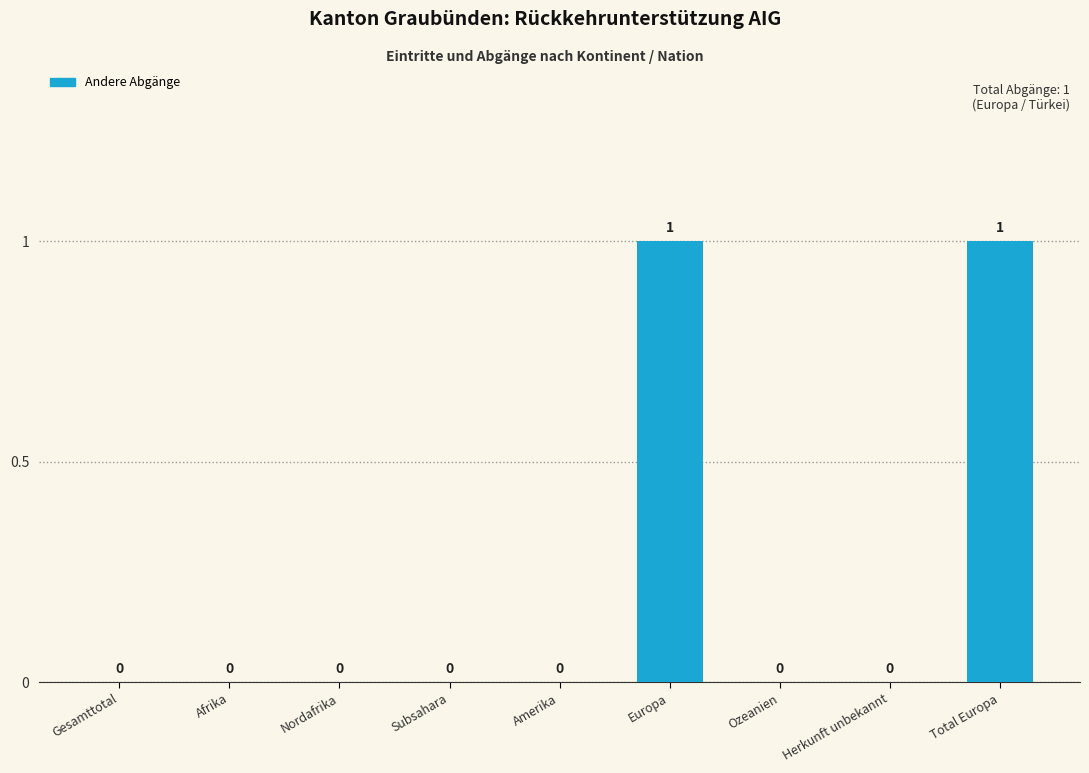

Is it true that the value at Afrika is 0?

True